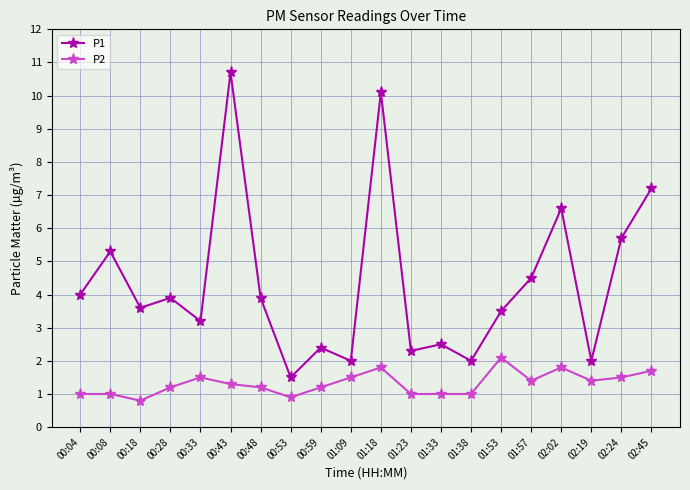

Does the chart have visible grid lines?

Yes